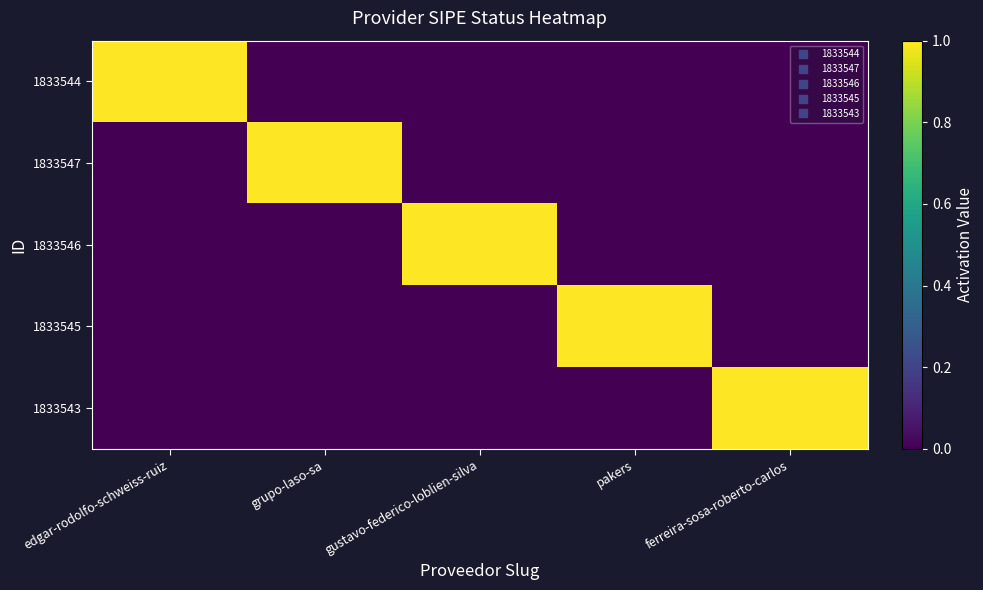

List the series in order of their peak value, highest first.

1833544, 1833547, 1833546, 1833545, 1833543